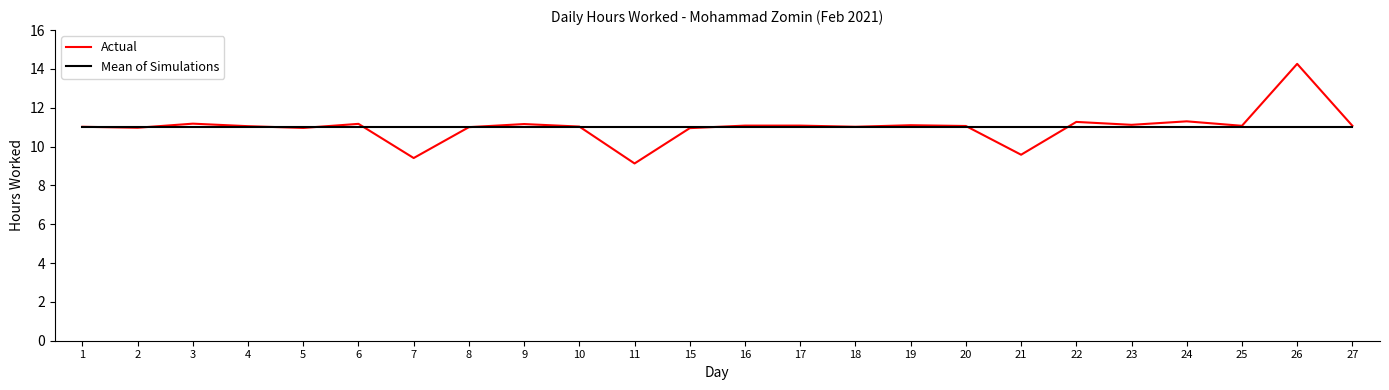

The value of Actual at 11 is 9.1. True or false?

True